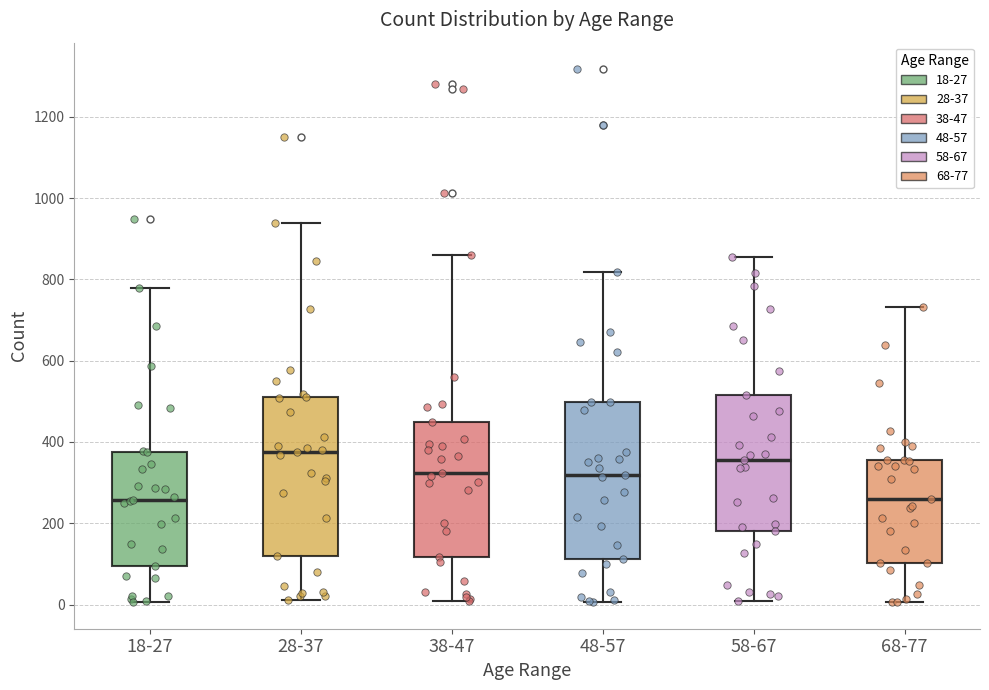

Reading left to right, read every box against the y-axis: the position of its median line, the range the box covers, and the ends of its whiskers. The values are not printed on the chart, so give them approximately, as read against the axis.

18-27: median 260, box 100 to 380, whiskers 0 to 780
28-37: median 380, box 120 to 520, whiskers 20 to 940
38-47: median 320, box 120 to 460, whiskers 0 to 860
48-57: median 320, box 120 to 500, whiskers 0 to 820
58-67: median 360, box 180 to 520, whiskers 0 to 860
68-77: median 260, box 100 to 360, whiskers 0 to 740